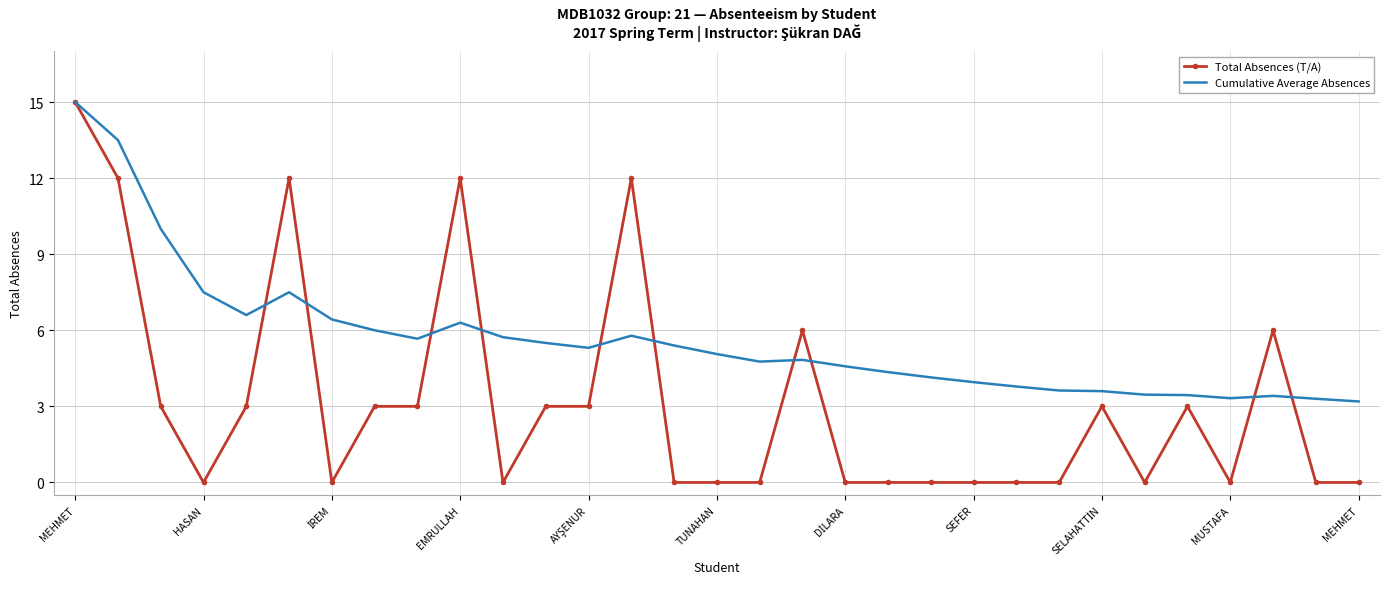

What is the maximum value for Total Absences (T/A)?

15.0